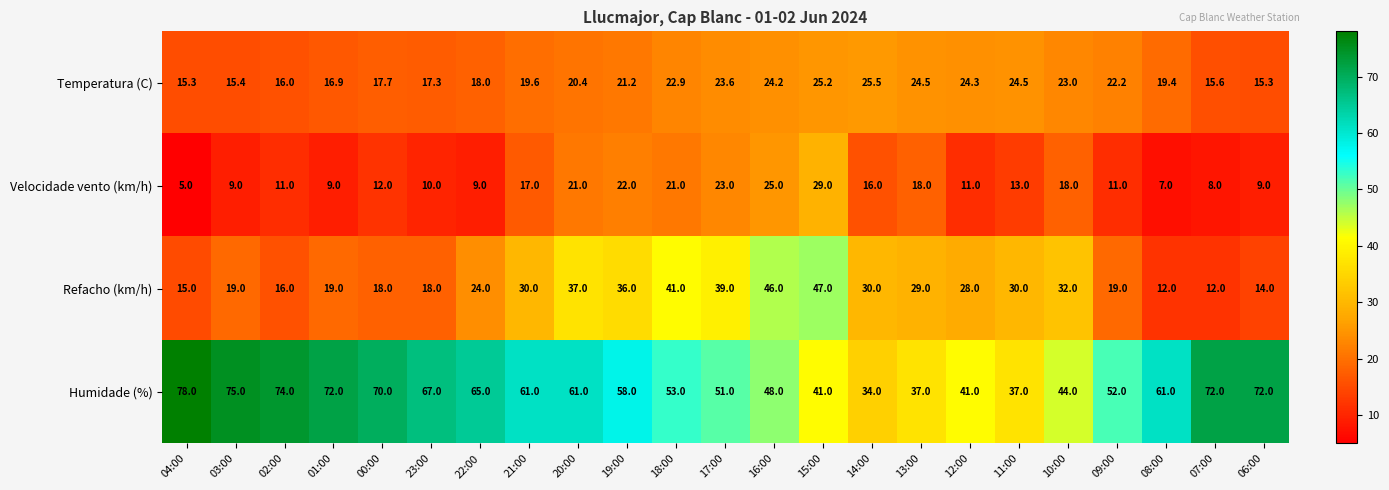

At which label is Velocidade vento (km/h) closest to 17?

21:00